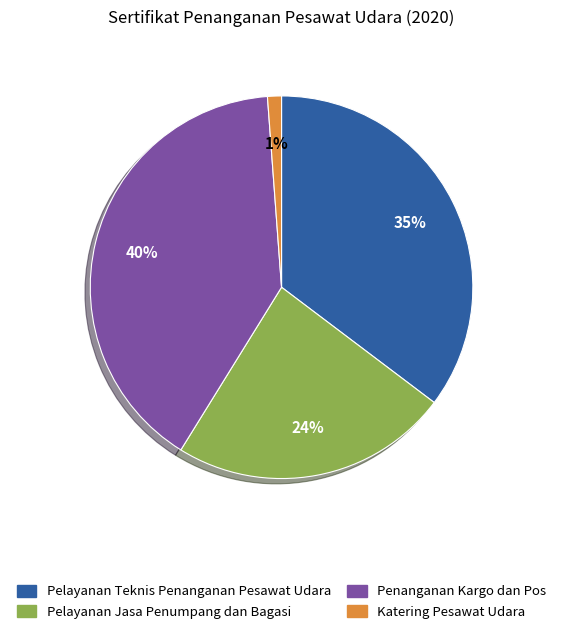

Is there a majority slice in this chart?

No